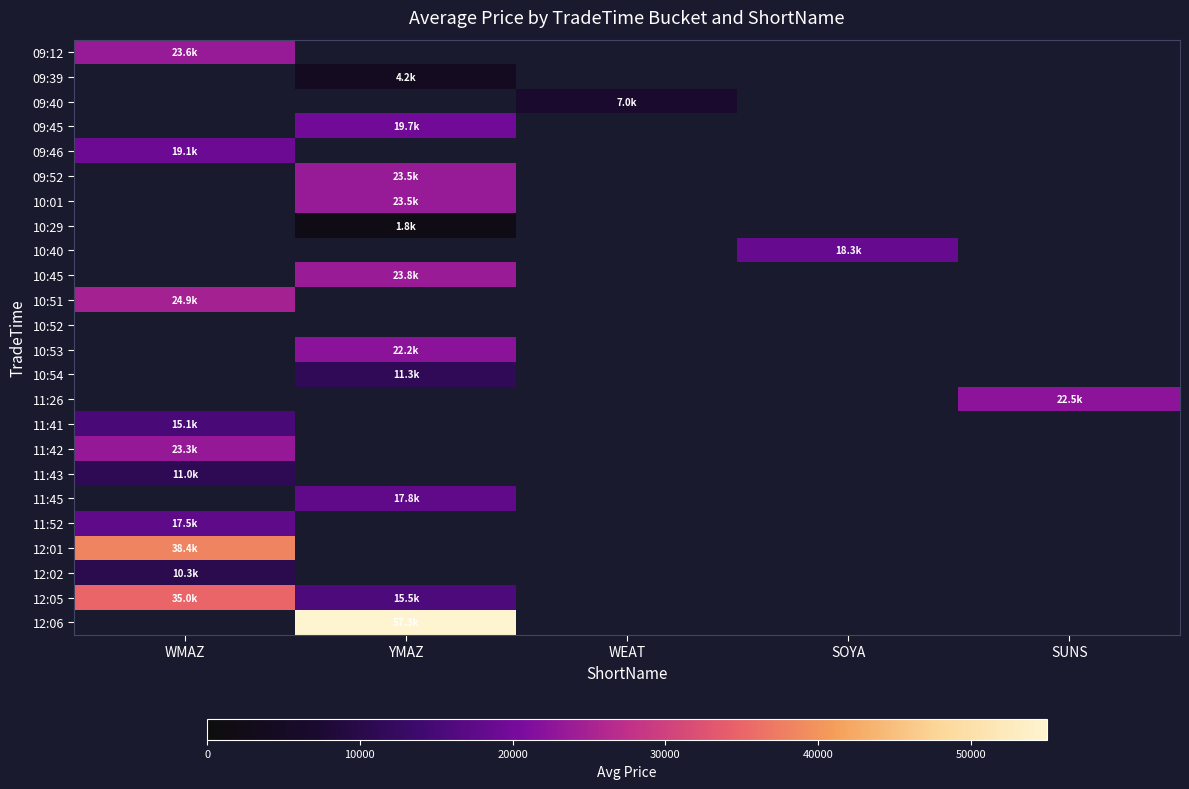

List the series in order of their overall mean, lowest first.

09:12, 09:39, 09:40, 09:45, 09:46, 09:52, 10:01, 10:29, 10:40, 10:45, 10:51, 10:52, 10:53, 10:54, 11:26, 11:41, 11:42, 11:43, 11:45, 11:52, 12:01, 12:02, 12:05, 12:06